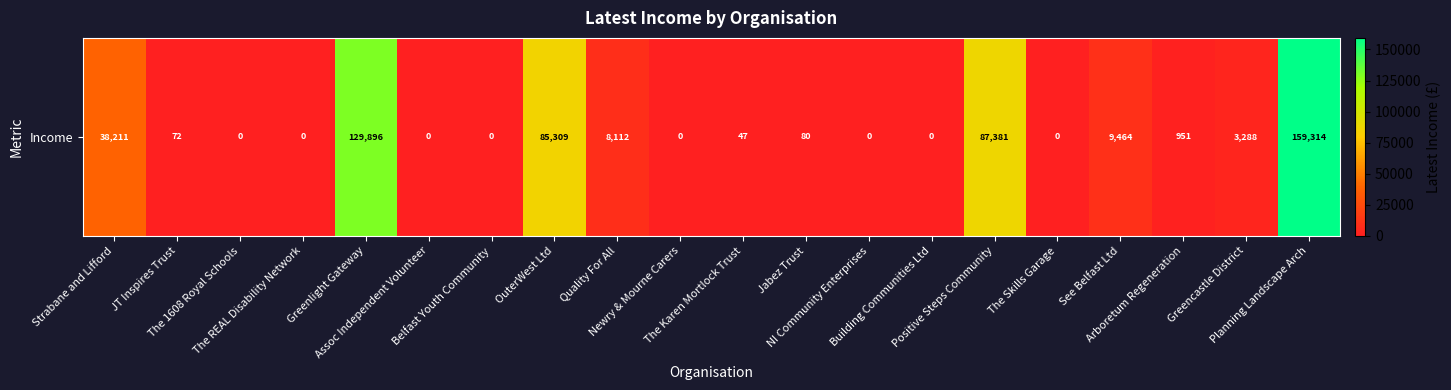

Is it true that the value at Belfast Youth Community is 96545?

False